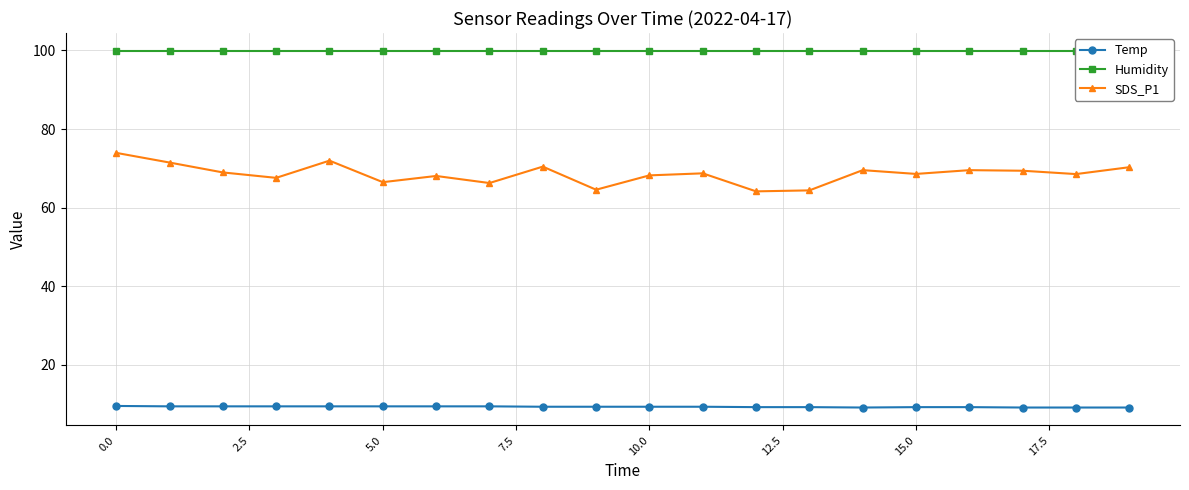

True or false: SDS_P1 has more than 0 points higher than both neighbors.

True